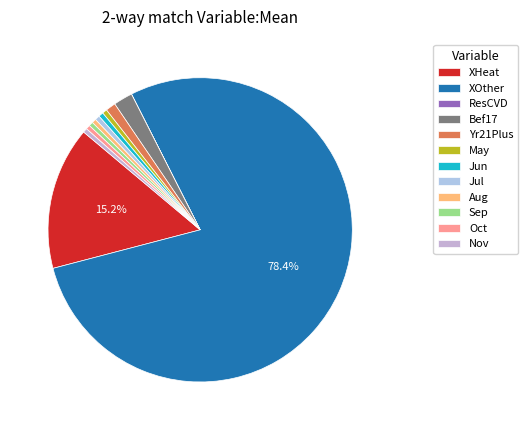

What is the smallest slice in the pie chart?

ResCVD